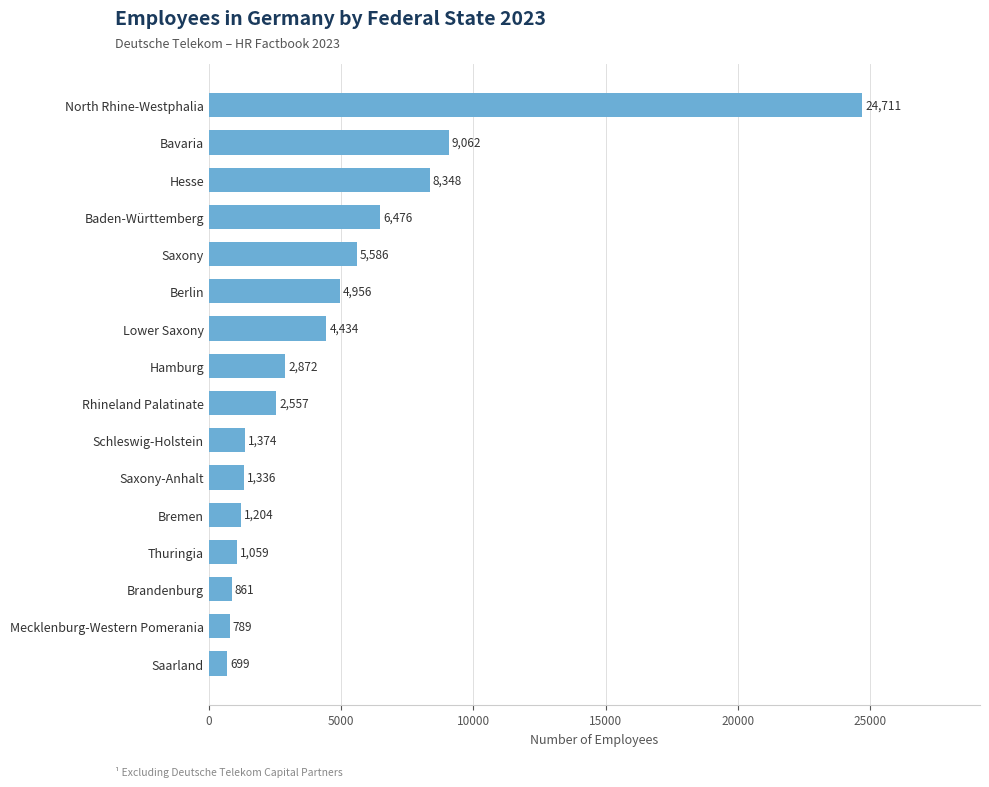

What is the average value?

4770